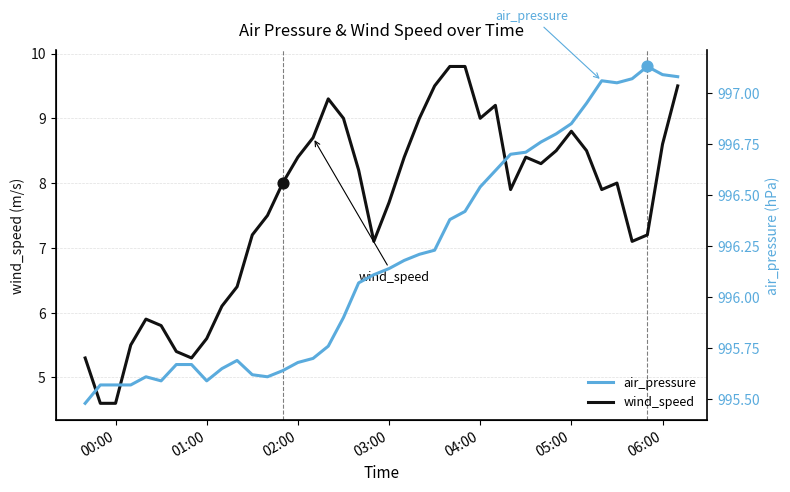

Which series has the widest spread of Y values?

wind_speed